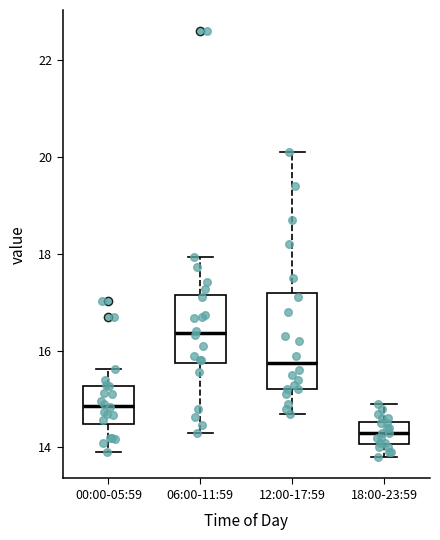

Which box's median line is the highest?

06:00-11:59